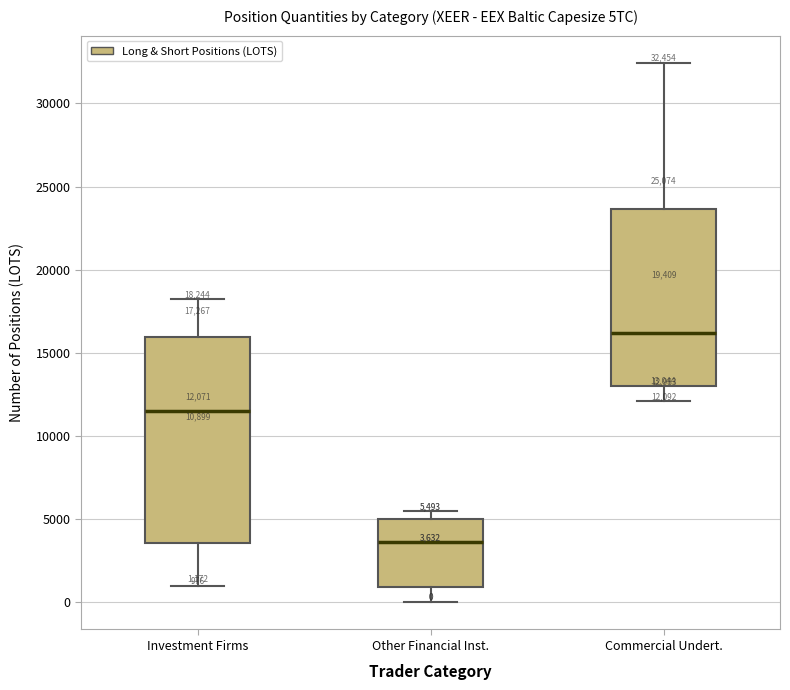

Comparing the boxes themselves (not the whiskers), which one is the tallest?

Investment Firms